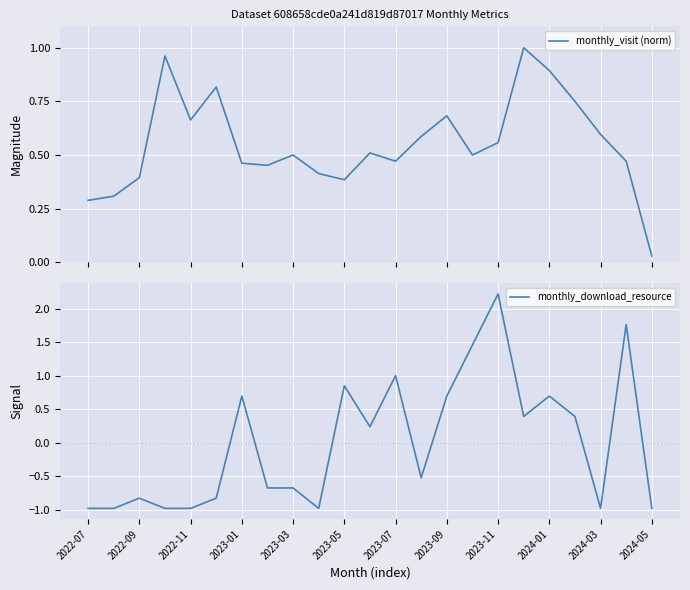

The monthly_download_resource series shows 0.7 at 2023-07. True or false?

False